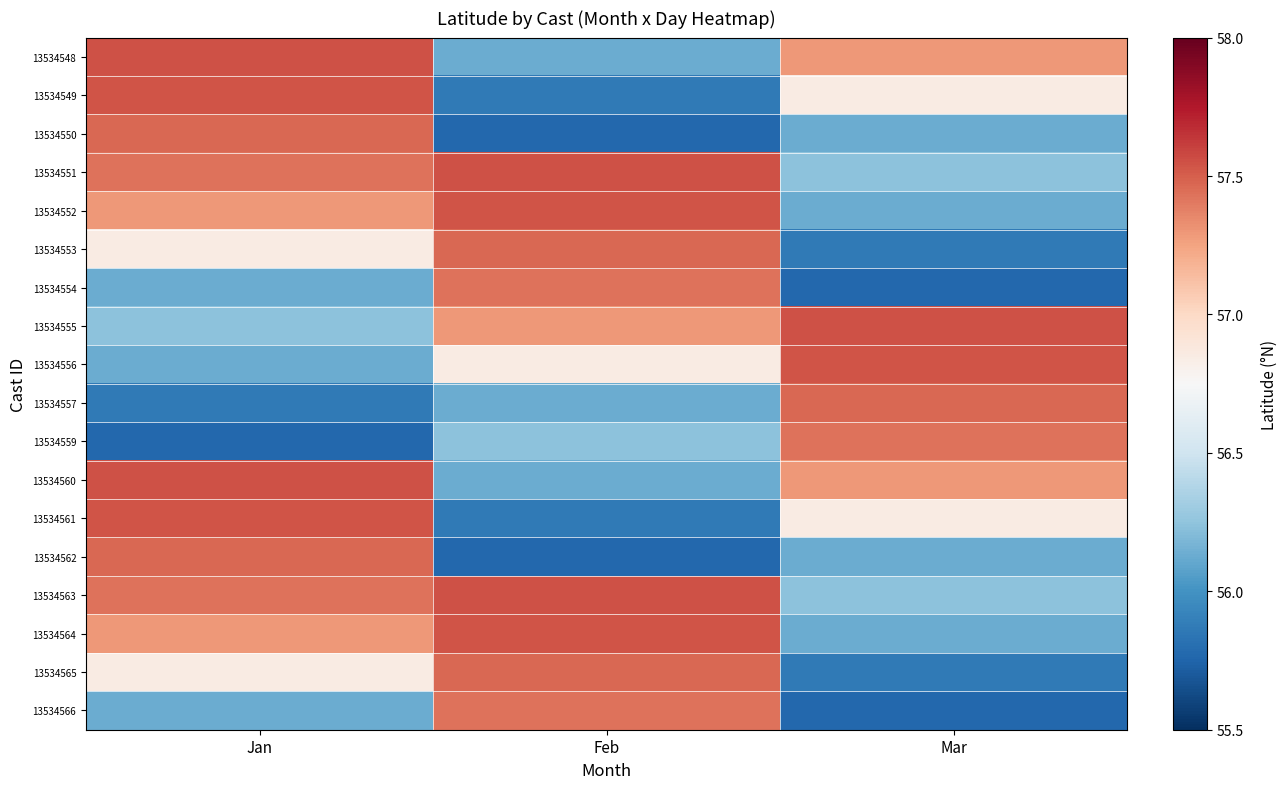

Between Feb and Jan, which is larger?

Jan